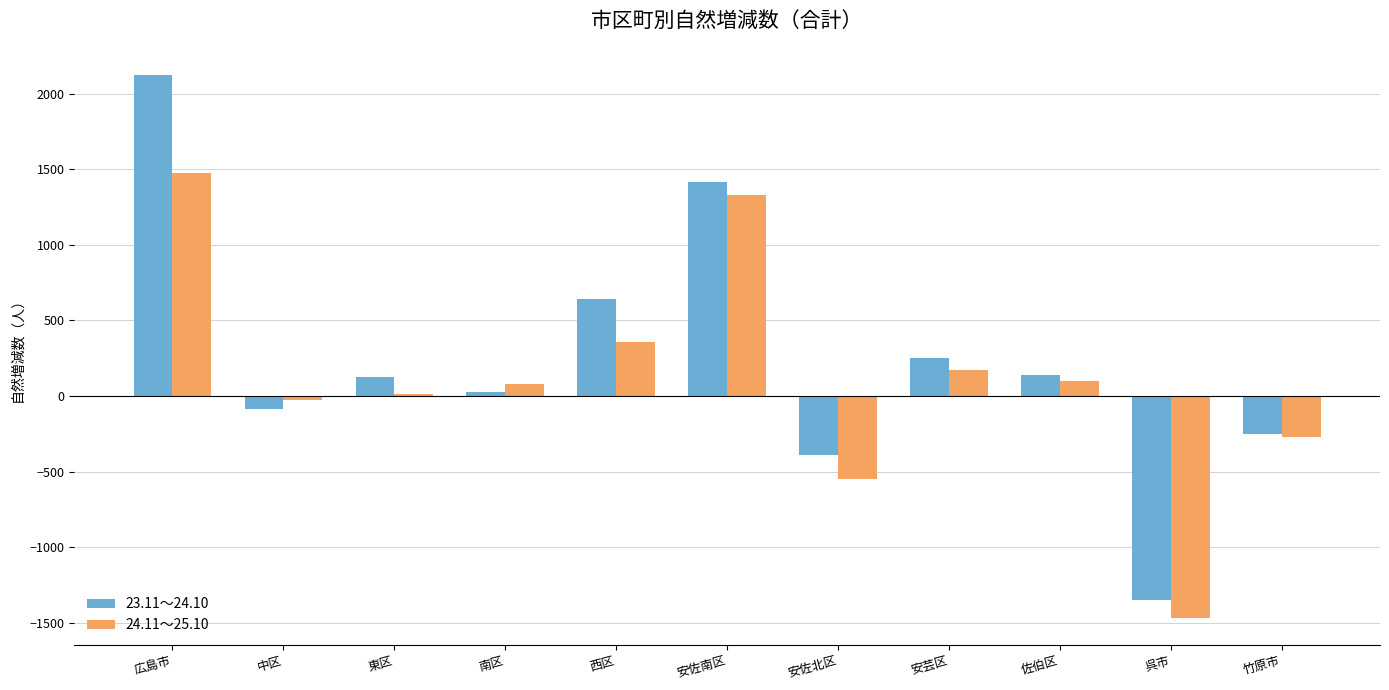

The 24.11～25.10 series shows 832 at 広島市. True or false?

False